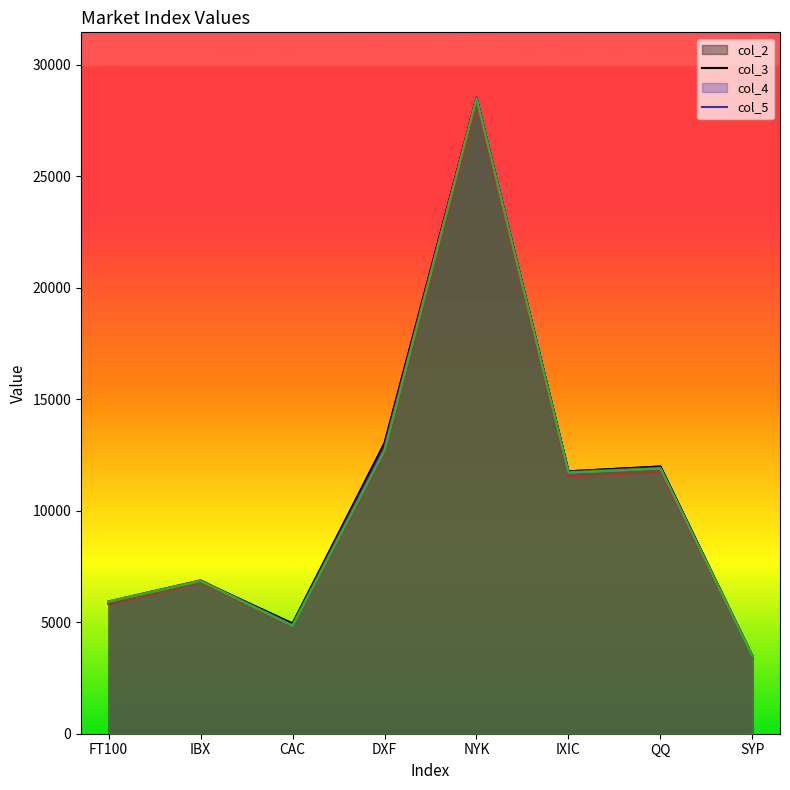

Where does the col_4 series first go above 11559?

DXF